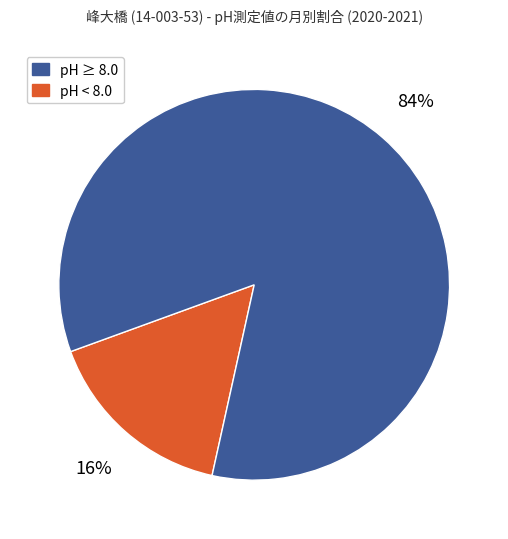

Is there any slice that represents more than half of the pie?

Yes